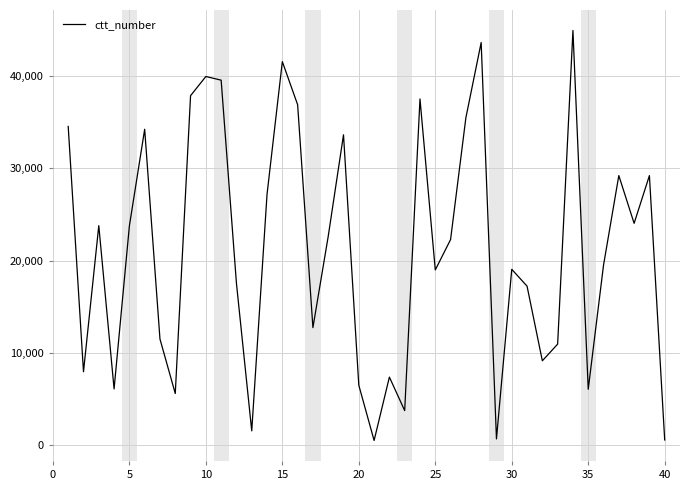

What is the difference between the maximum and minimum values?

44416